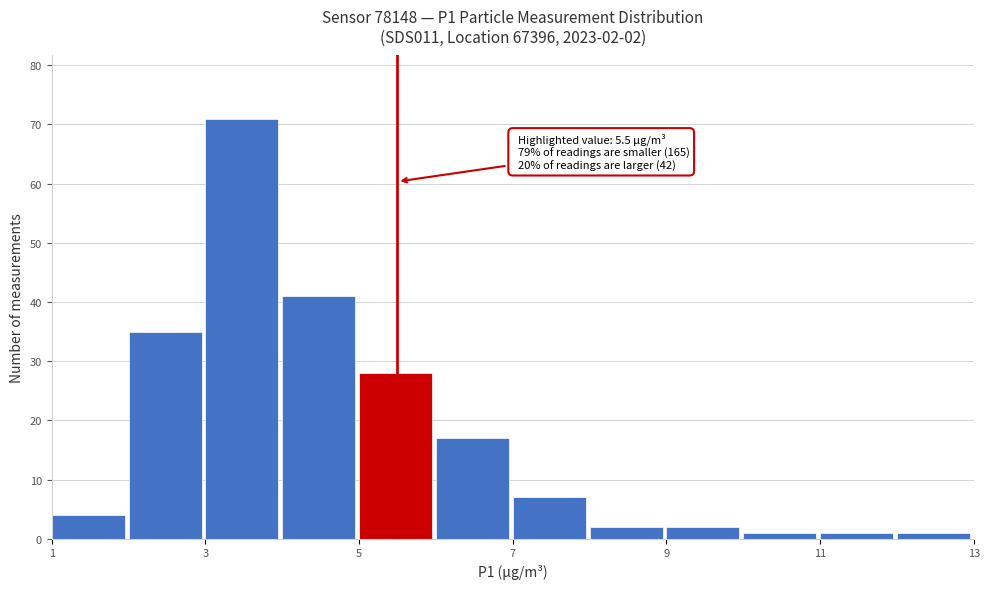

Over which range of the x-axis is the bar tallest?

3 to 4